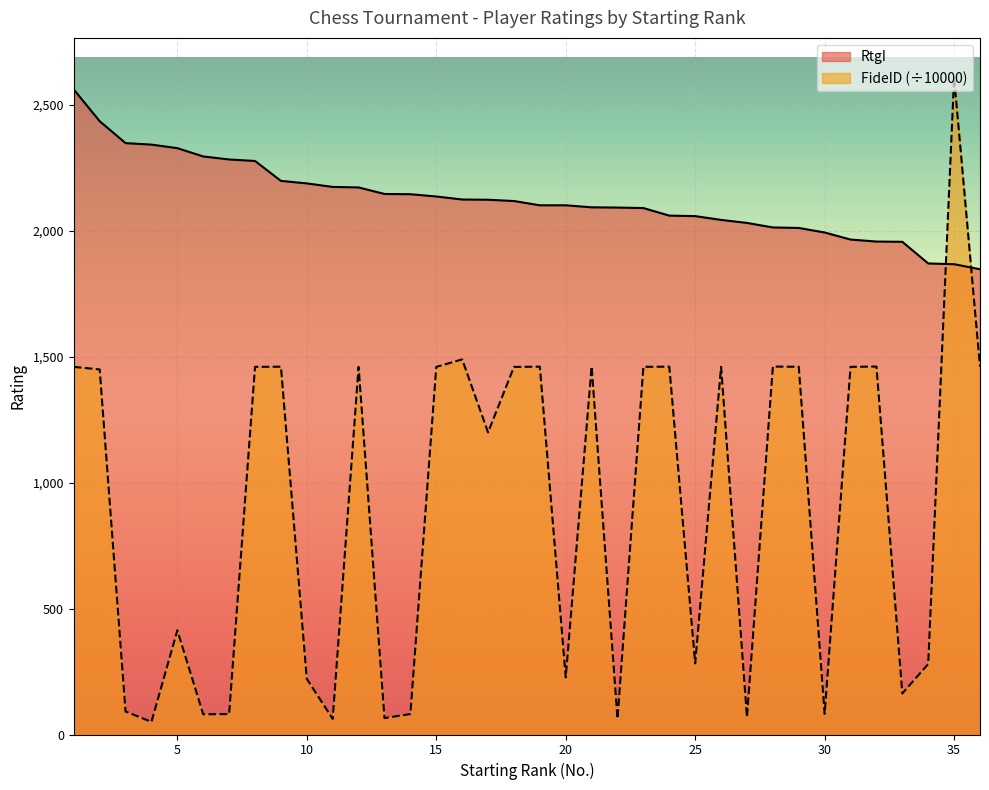

What is the total value across all series at 21?

3555.4